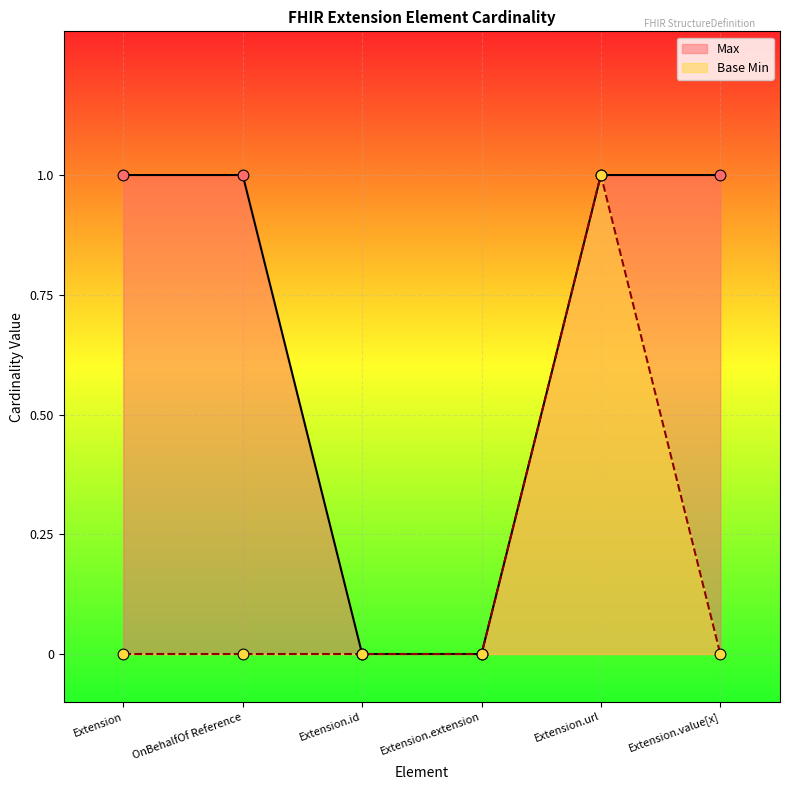

Which series has the widest spread of Y values?

Max